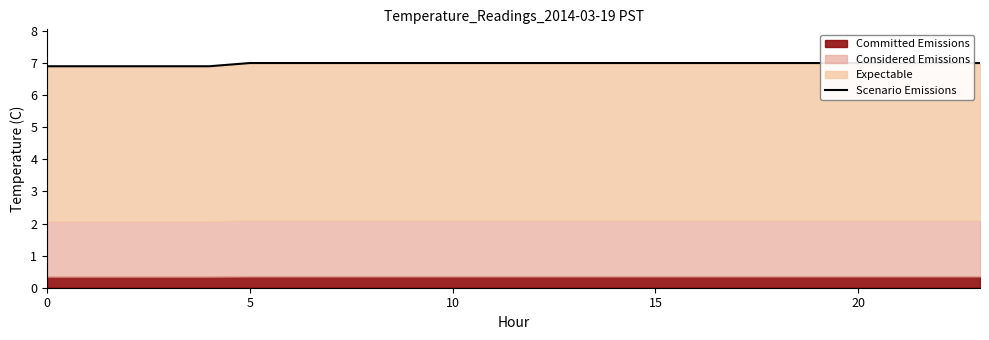

Reading left to right, transcribe all the data shown in this chart.

6.9	6.9	6.9	6.9	6.9	7.0	7.0	7.0	7.0	7.0	7.0	7.0	7.0	7.0	7.0	7.0	7.0	7.0	7.0	7.0	7.0	7.0	7.0	7.0